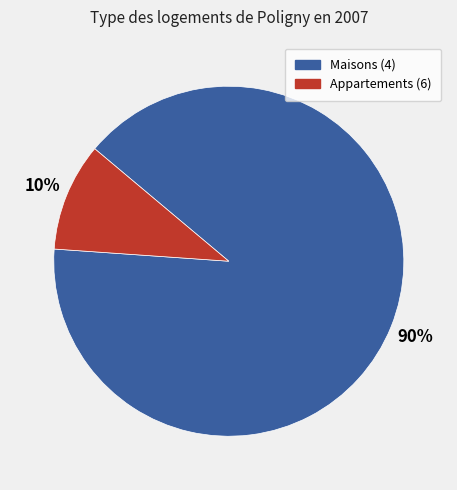

Is the sum of Appartements (6) and Maisons (4) greater than half?

Yes